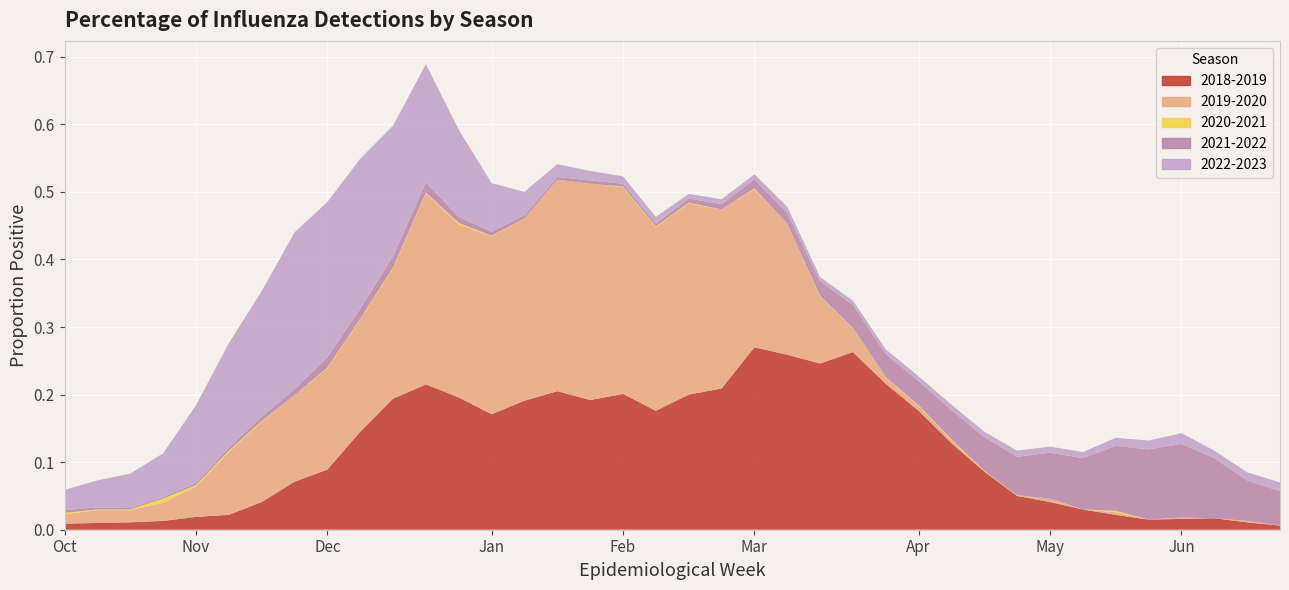

Reading right to left, what are all the values shown in this chart?

2018-2019: 25=0.0	24=0.0	23=0.0	22=0.0	21=0.0	20=0.0	19=0.0	18=0.0	17=0.1	16=0.1	15=0.1	14=0.2	13=0.2	12=0.3	11=0.2	10=0.3	9=0.3	8=0.2	7=0.2	6=0.2	5=0.2	4=0.2	3=0.2	2=0.2	1=0.2	52=0.2	51=0.2	50=0.2	49=0.1	48=0.1	47=0.1	46=0.0	45=0.0	44=0.0	43=0.0	42=0.0	41=0.0	40=0.0
2019-2020: 25=0.0	24=0.0	23=0.0	22=0.0	21=0.0	20=0.0	19=0.0	18=0.0	17=0.0	16=0.0	15=0.0	14=0.0	13=0.0	12=0.0	11=0.1	10=0.2	9=0.2	8=0.3	7=0.3	6=0.3	5=0.3	4=0.3	3=0.3	2=0.3	1=0.3	52=0.3	51=0.3	50=0.2	49=0.2	48=0.1	47=0.1	46=0.1	45=0.1	44=0.0	43=0.0	42=0.0	41=0.0	40=0.0
2020-2021: 25=0.0	24=0.0	23=0.0	22=0.0	21=0.0	20=0.0	19=0.0	18=0.0	17=0.0	16=0.0	15=0.0	14=0.0	13=0.0	12=0.0	11=0.0	10=0.0	9=0.0	8=0.0	7=0.0	6=0.0	5=0.0	4=0.0	3=0.0	2=0.0	1=0.0	52=0.0	51=0.0	50=0.0	49=0.0	48=0.0	47=0.0	46=0.0	45=0.0	44=0.0	43=0.0	42=0.0	41=0.0	40=0.0
2021-2022: 25=0.1	24=0.1	23=0.1	22=0.1	21=0.1	20=0.1	19=0.1	18=0.1	17=0.1	16=0.1	15=0.0	14=0.0	13=0.0	12=0.0	11=0.0	10=0.0	9=0.0	8=0.0	7=0.0	6=0.0	5=0.0	4=0.0	3=0.0	2=0.0	1=0.0	52=0.0	51=0.0	50=0.0	49=0.0	48=0.0	47=0.0	46=0.0	45=0.0	44=0.0	43=0.0	42=0.0	41=0.0	40=0.0
2022-2023: 25=0.0	24=0.0	23=0.0	22=0.0	21=0.0	20=0.0	19=0.0	18=0.0	17=0.0	16=0.0	15=0.0	14=0.0	13=0.0	12=0.0	11=0.0	10=0.0	9=0.0	8=0.0	7=0.0	6=0.0	5=0.0	4=0.0	3=0.0	2=0.0	1=0.1	52=0.1	51=0.2	50=0.2	49=0.2	48=0.2	47=0.2	46=0.2	45=0.2	44=0.1	43=0.1	42=0.1	41=0.0	40=0.0